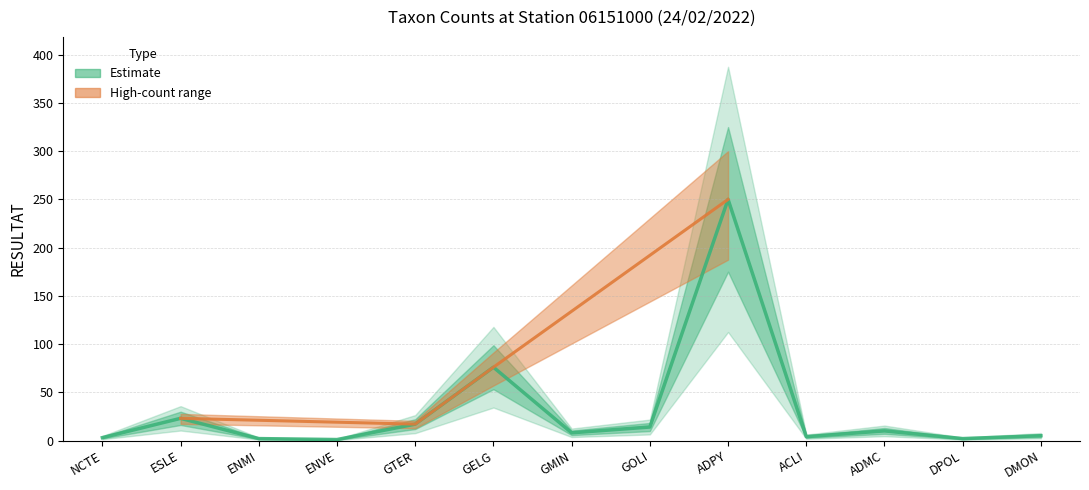

What is the sum of all values?

415